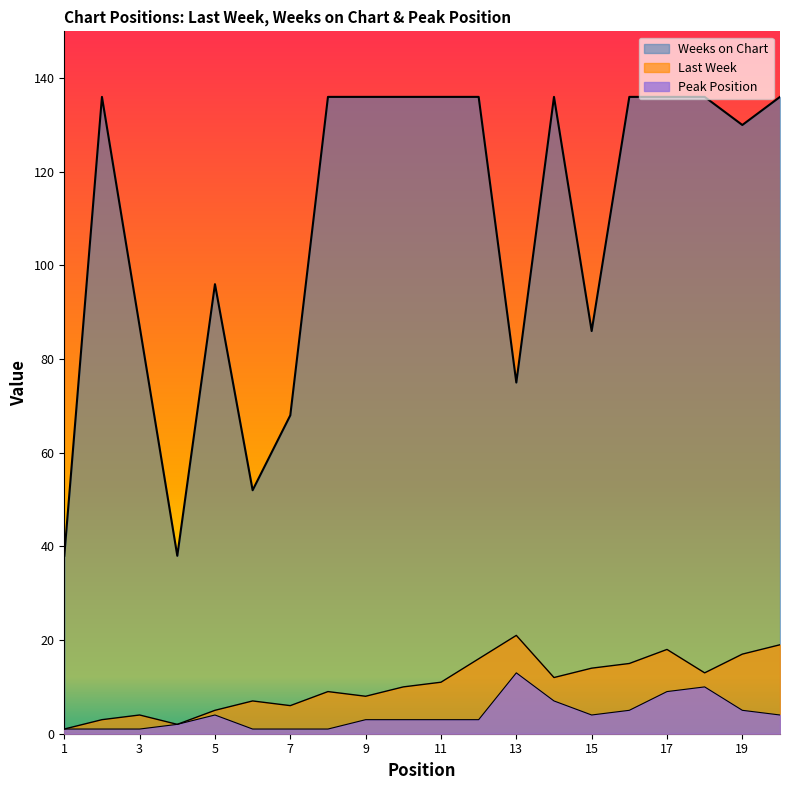

Does the chart have visible grid lines?

No